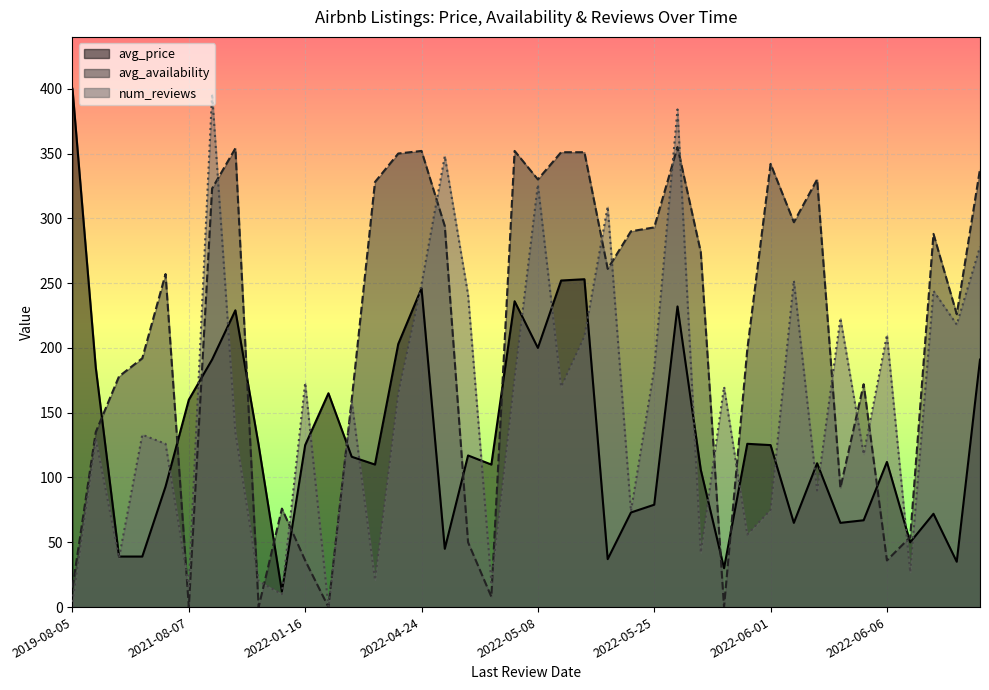

What is the maximum value for avg_availability?

355